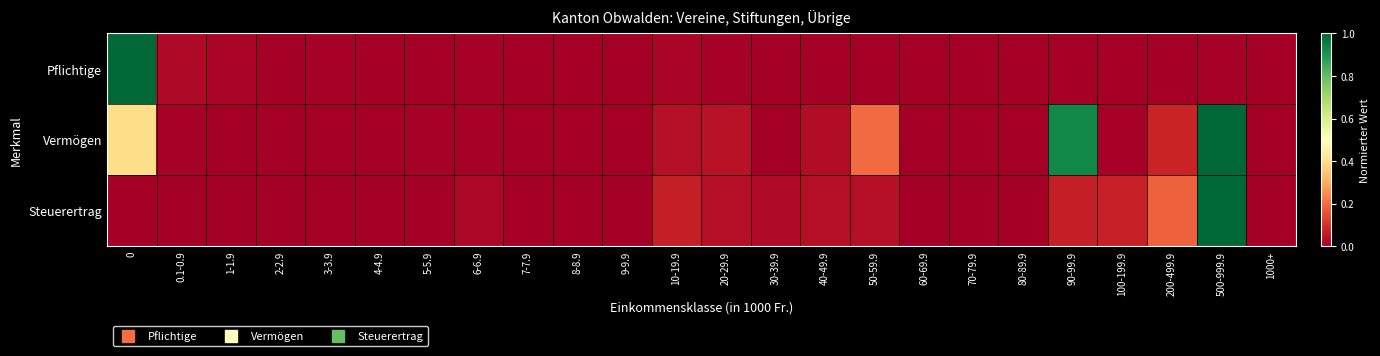

Which series has the largest range (max minus min)?

Pflichtige